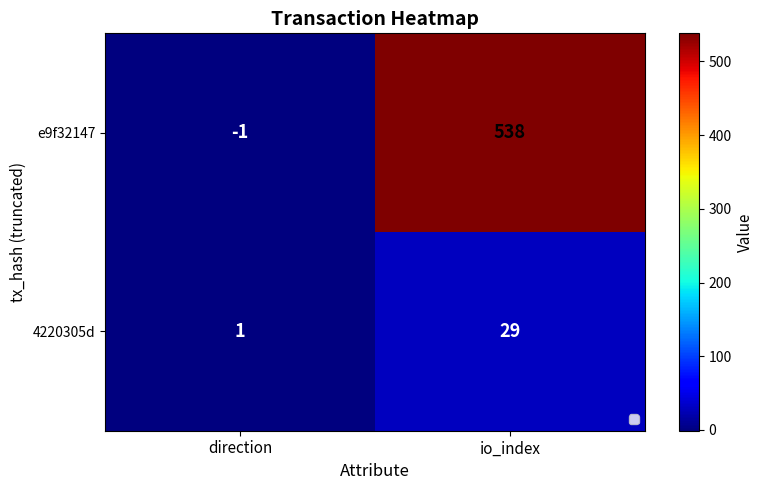

How many series are shown in this chart?

2